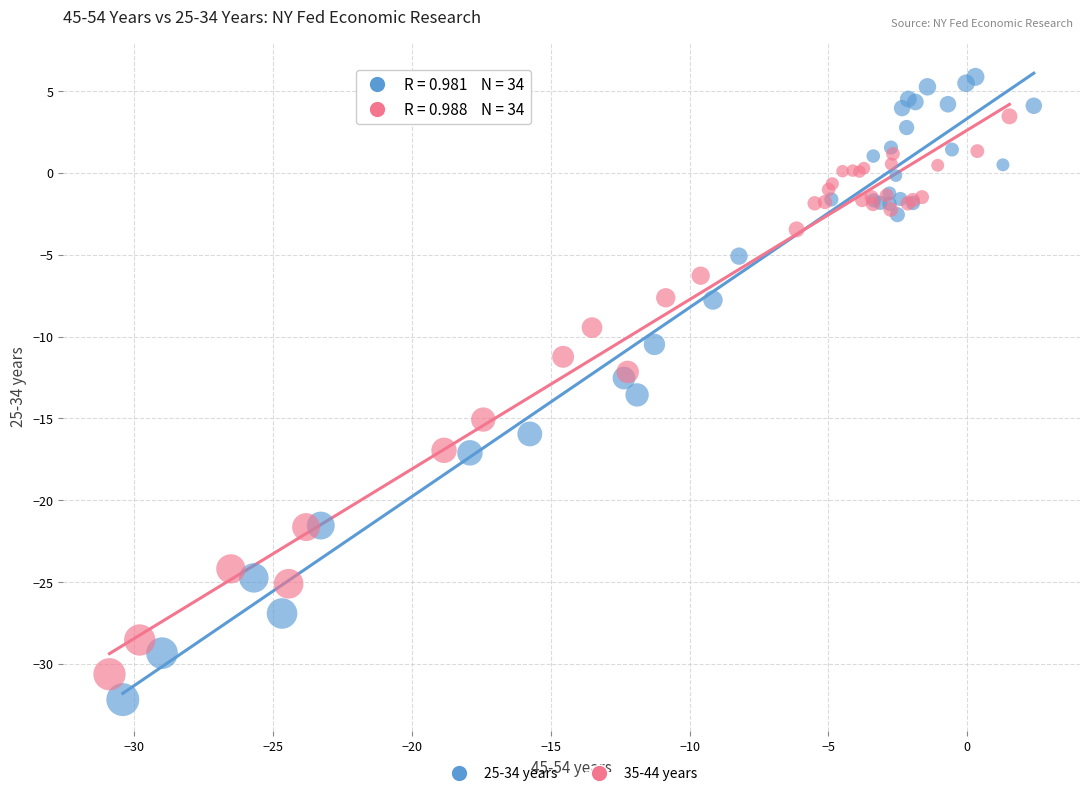

Which series has the largest Y range (max minus min)?

25-34 years